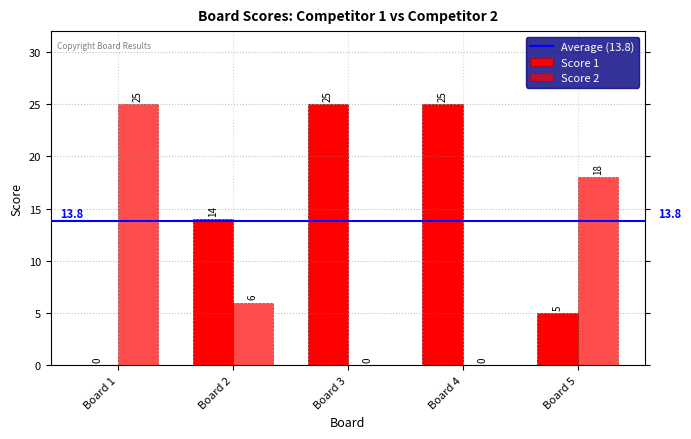

What is the value of the Score 1 bar at the 3rd from the left?

25